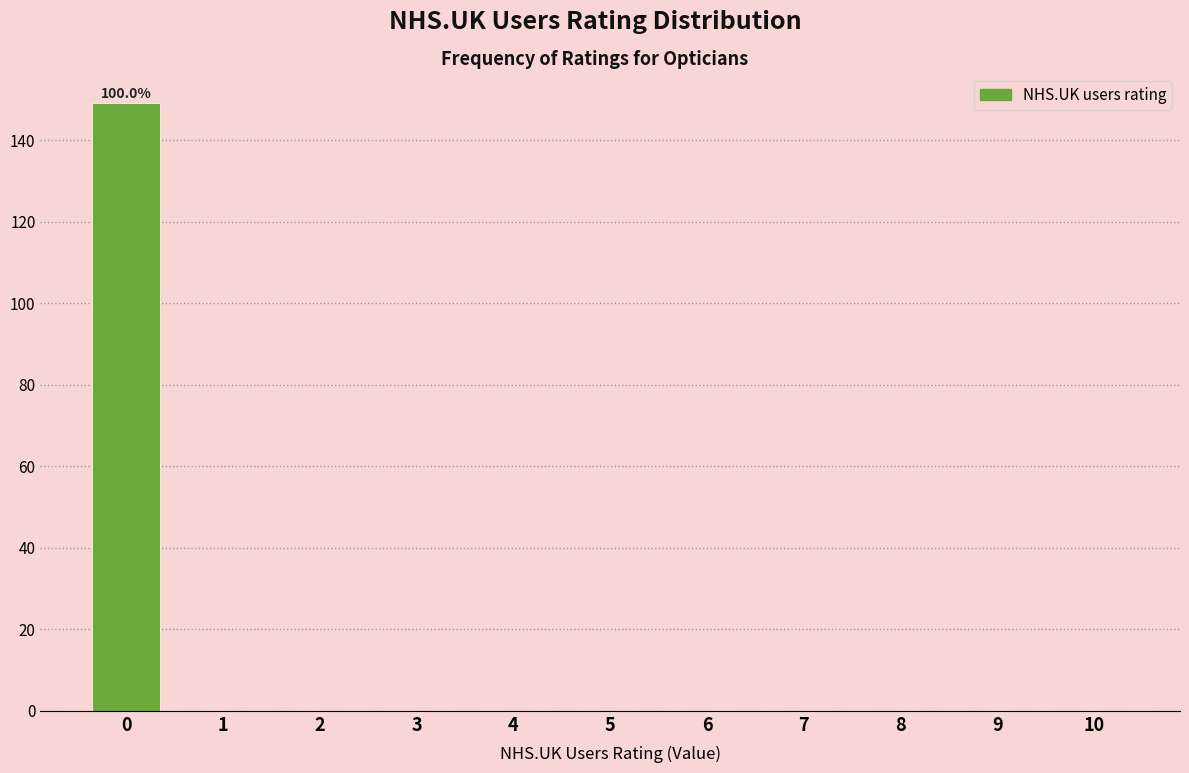

Reading left to right, what are all the values shown in this chart?

0=149	1=0	2=0	3=0	4=0	5=0	6=0	7=0	8=0	9=0	10=0